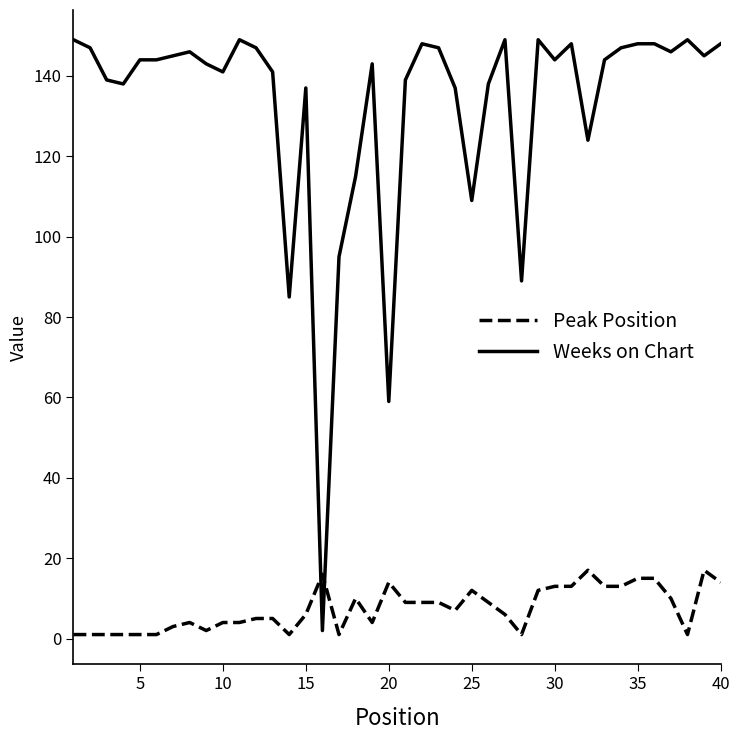

What is the difference between the maximum and minimum values in the Weeks on Chart series?

147